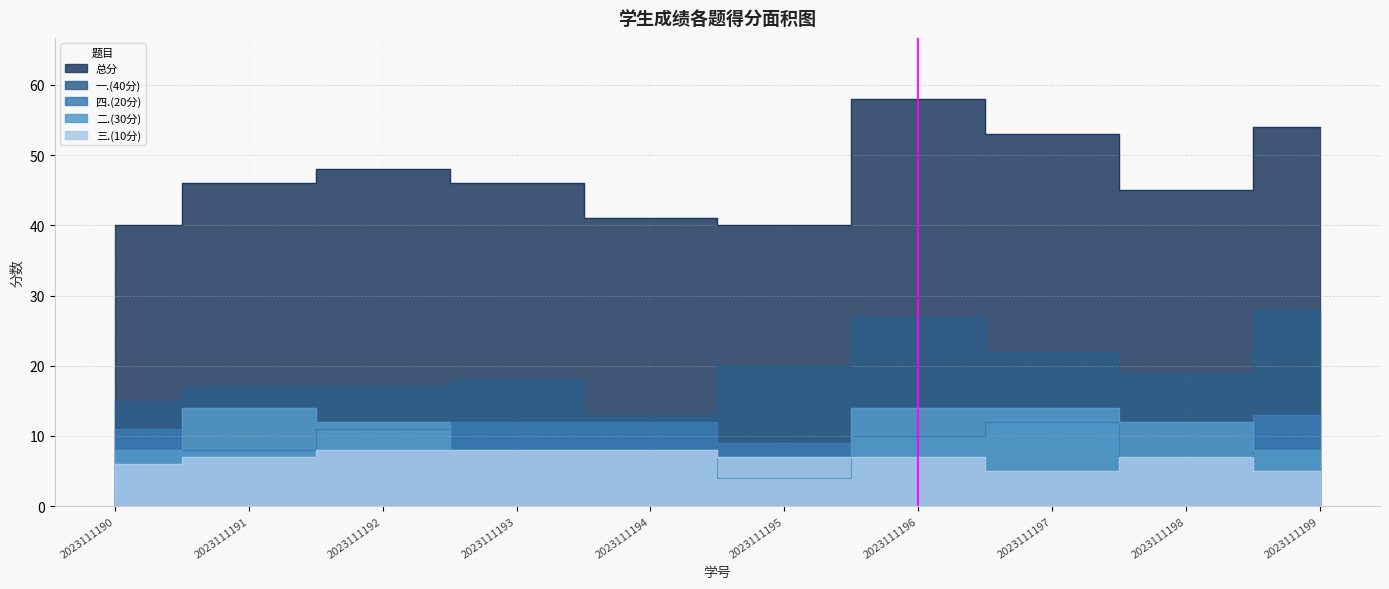

Between 2023111193 and 2023111194, which series saw the biggest shift?

一.(40分)